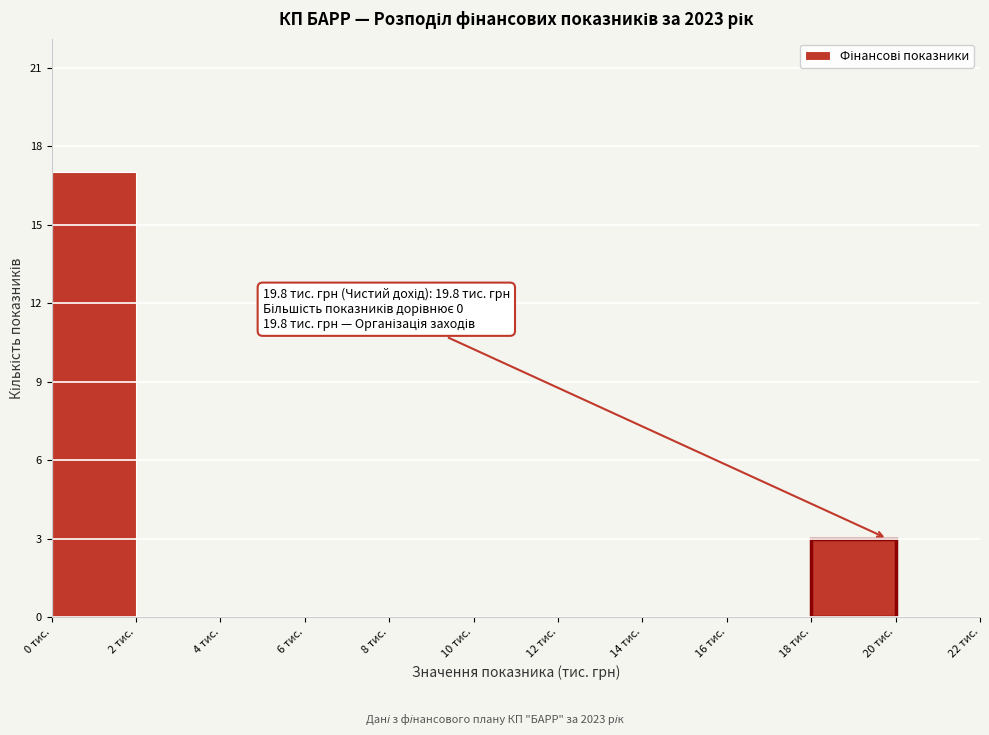

Which range on the x-axis has the tallest bar?

0 to 2